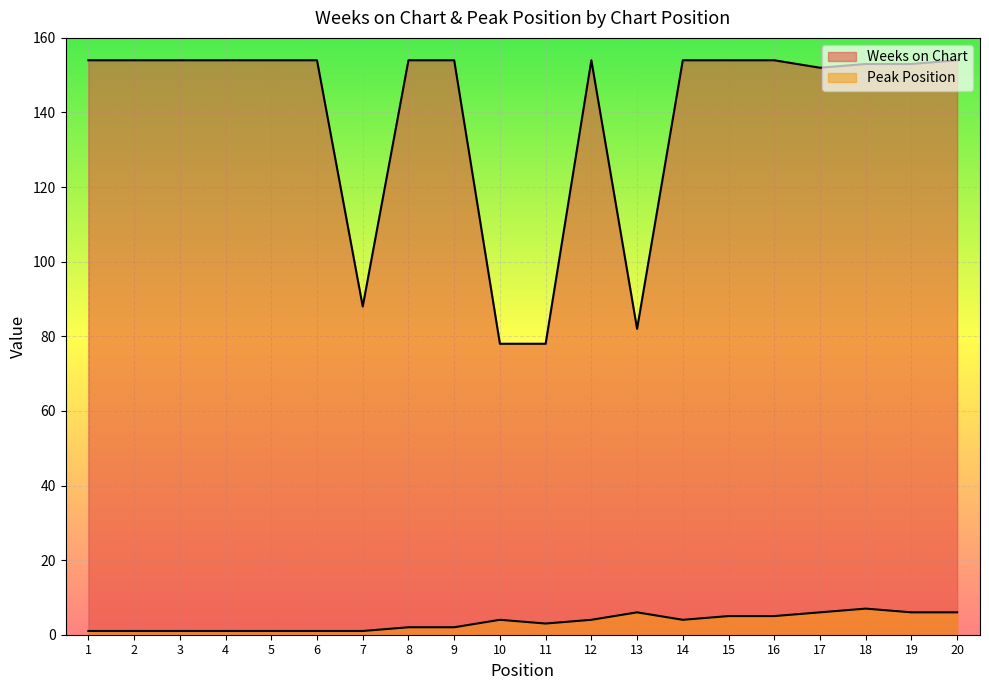

Which series has the largest total across all categories?

Weeks on Chart